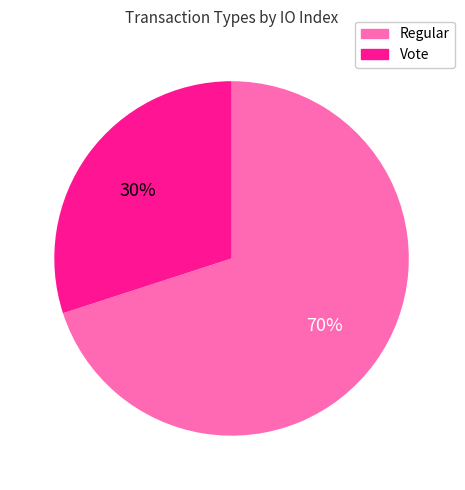

Is the sum of Vote and Regular greater than half?

Yes